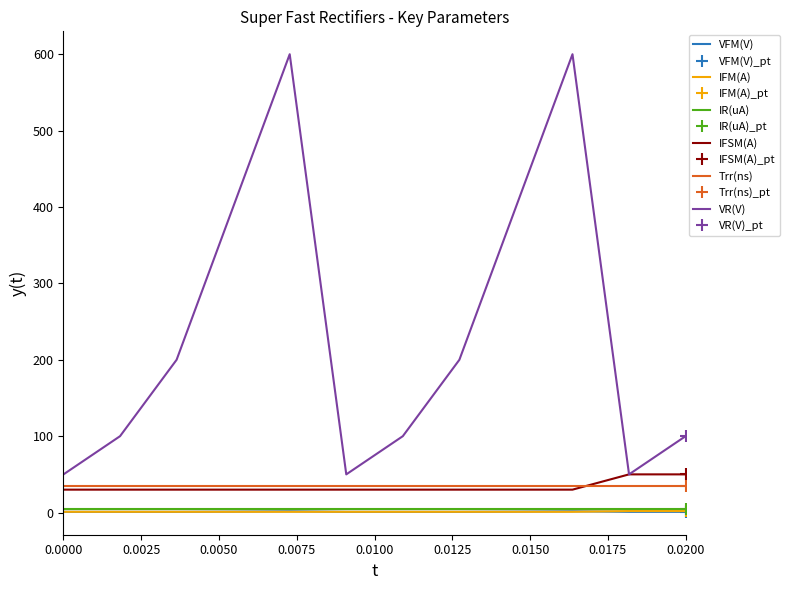

True or false: IFM(A) and VR(V) cross at least once.

False